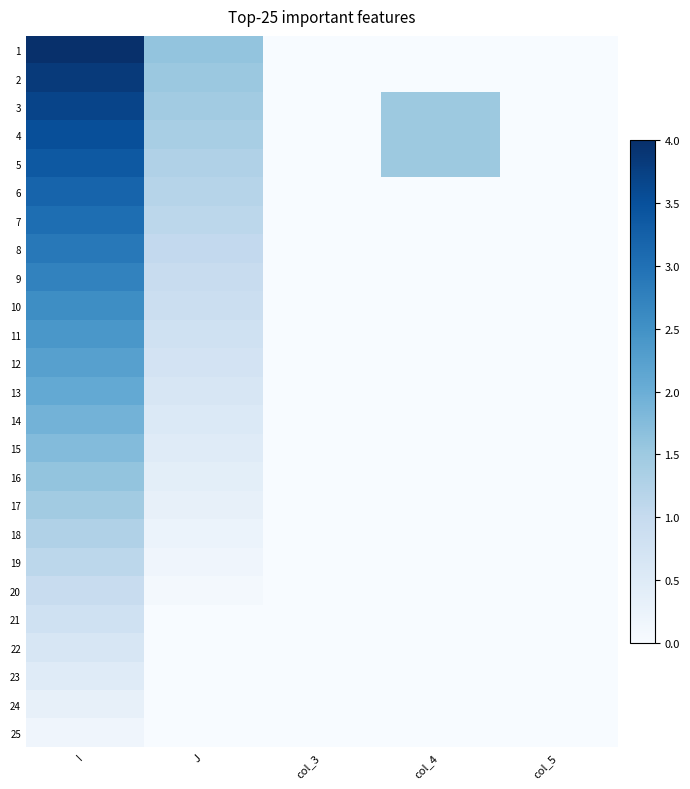

Reading right to left, list all the values displayed in this chart.

1: col_5=0.0	col_4=0.0	col_3=0.0	J=1.6	I=4.0
2: col_5=0.0	col_4=0.0	col_3=0.0	J=1.5	I=3.8
3: col_5=0.0	col_4=1.5	col_3=0.0	J=1.4	I=3.7
4: col_5=0.0	col_4=1.5	col_3=0.0	J=1.4	I=3.5
5: col_5=0.0	col_4=1.5	col_3=0.0	J=1.3	I=3.4
6: col_5=0.0	col_4=0.0	col_3=0.0	J=1.2	I=3.2
7: col_5=0.0	col_4=0.0	col_3=0.0	J=1.1	I=3.0
8: col_5=0.0	col_4=0.0	col_3=0.0	J=1.0	I=2.9
9: col_5=0.0	col_4=0.0	col_3=0.0	J=1.0	I=2.7
10: col_5=0.0	col_4=0.0	col_3=0.0	J=0.9	I=2.6
11: col_5=0.0	col_4=0.0	col_3=0.0	J=0.8	I=2.4
12: col_5=0.0	col_4=0.0	col_3=0.0	J=0.7	I=2.2
13: col_5=0.0	col_4=0.0	col_3=0.0	J=0.6	I=2.1
14: col_5=0.0	col_4=0.0	col_3=0.0	J=0.6	I=1.9
15: col_5=0.0	col_4=0.0	col_3=0.0	J=0.5	I=1.8
16: col_5=0.0	col_4=0.0	col_3=0.0	J=0.4	I=1.6
17: col_5=0.0	col_4=0.0	col_3=0.0	J=0.3	I=1.4
18: col_5=0.0	col_4=0.0	col_3=0.0	J=0.2	I=1.3
19: col_5=0.0	col_4=0.0	col_3=0.0	J=0.2	I=1.1
20: col_5=0.0	col_4=0.0	col_3=0.0	J=0.1	I=1.0
21: col_5=0.0	col_4=0.0	col_3=0.0	J=0.0	I=0.8
22: col_5=0.0	col_4=0.0	col_3=0.0	J=0.0	I=0.6
23: col_5=0.0	col_4=0.0	col_3=0.0	J=0.0	I=0.5
24: col_5=0.0	col_4=0.0	col_3=0.0	J=0.0	I=0.3
25: col_5=0.0	col_4=0.0	col_3=0.0	J=0.0	I=0.2